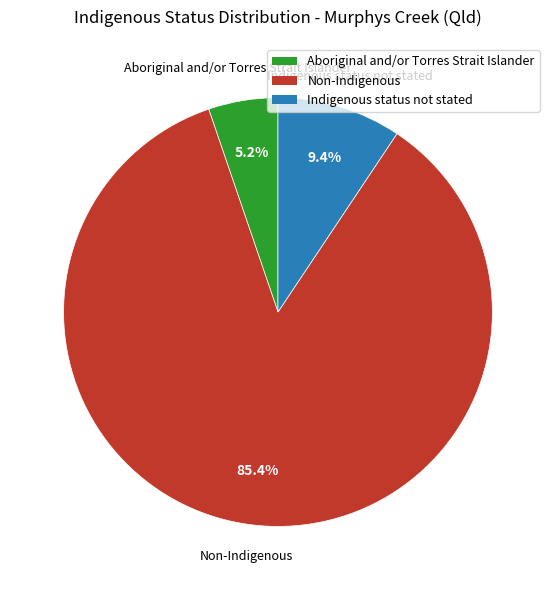

How many slices are in this pie chart?

3